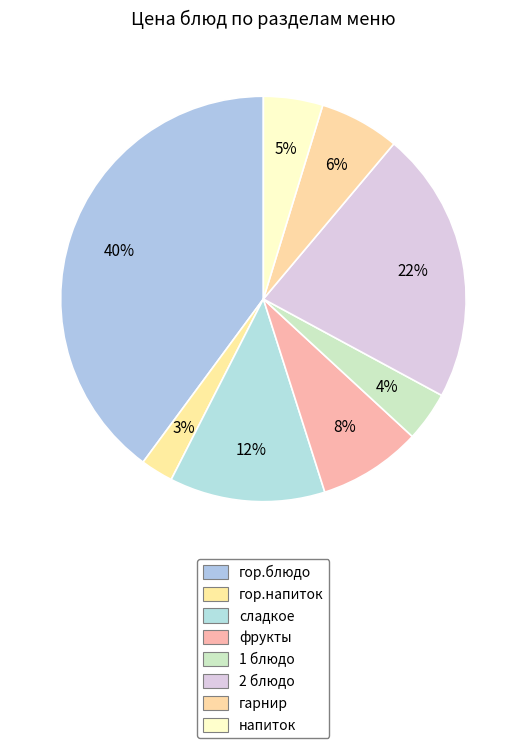

True or false: 1 блюдо accounts for 11% of the total.

False